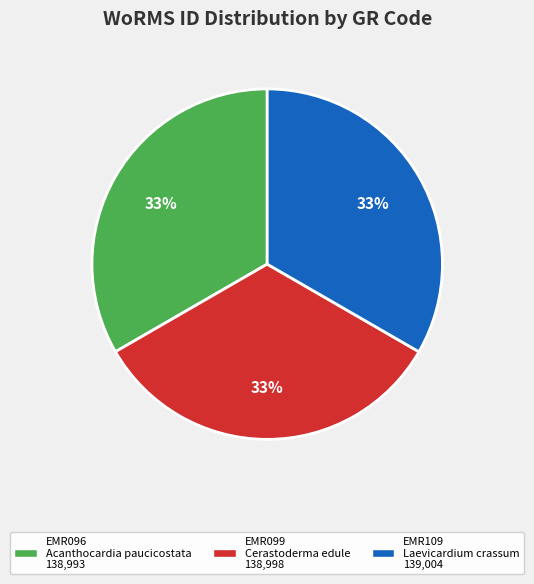

To the nearest percent, what portion does EMR096 represent?

33%